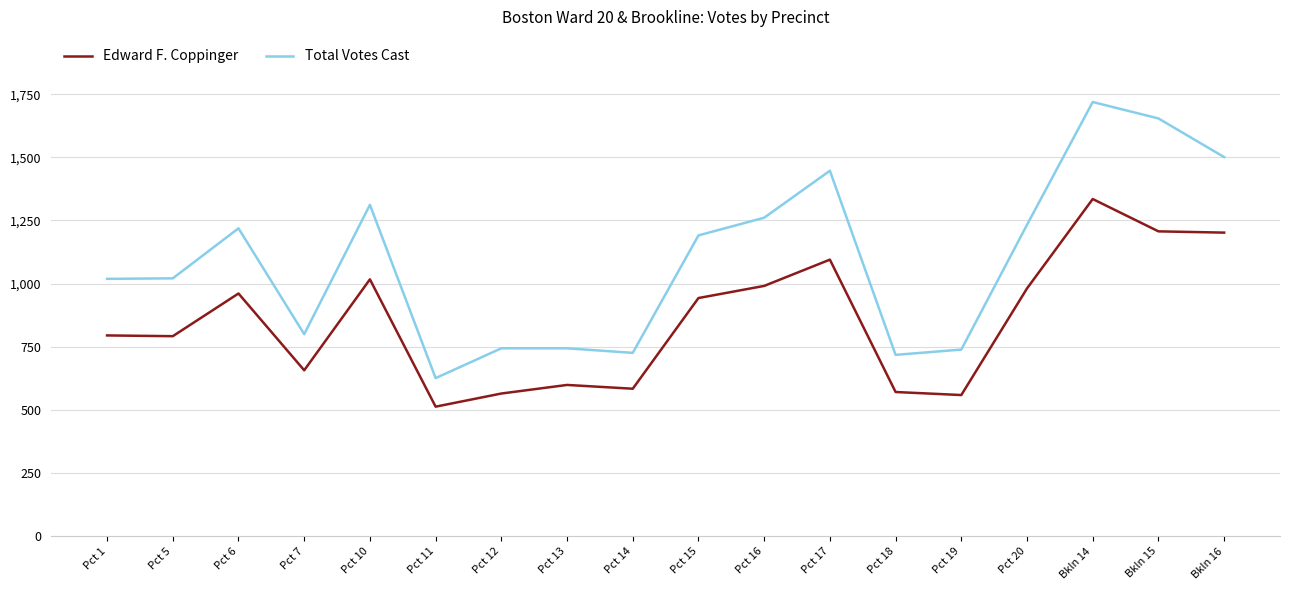

How many lines are shown in the chart?

2